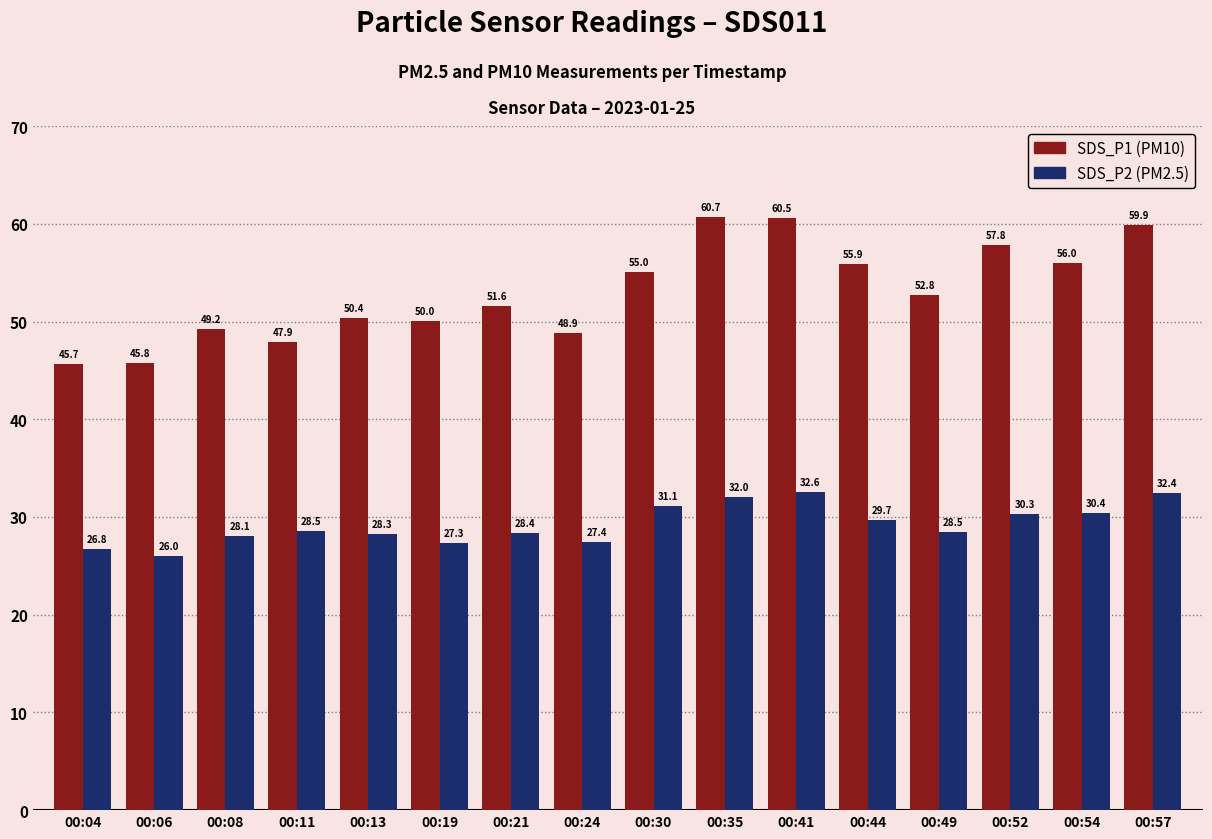

At which category is the sum across all series the highest?

00:41